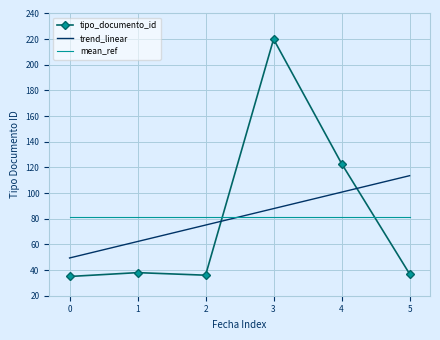

Reading left to right, list all the values displayed in this chart.

35	38	36	220	123	37